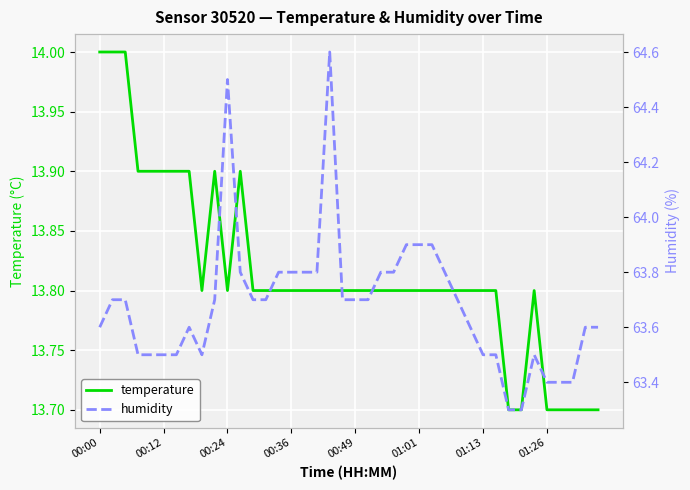

What is the greatest value displayed?

64.6